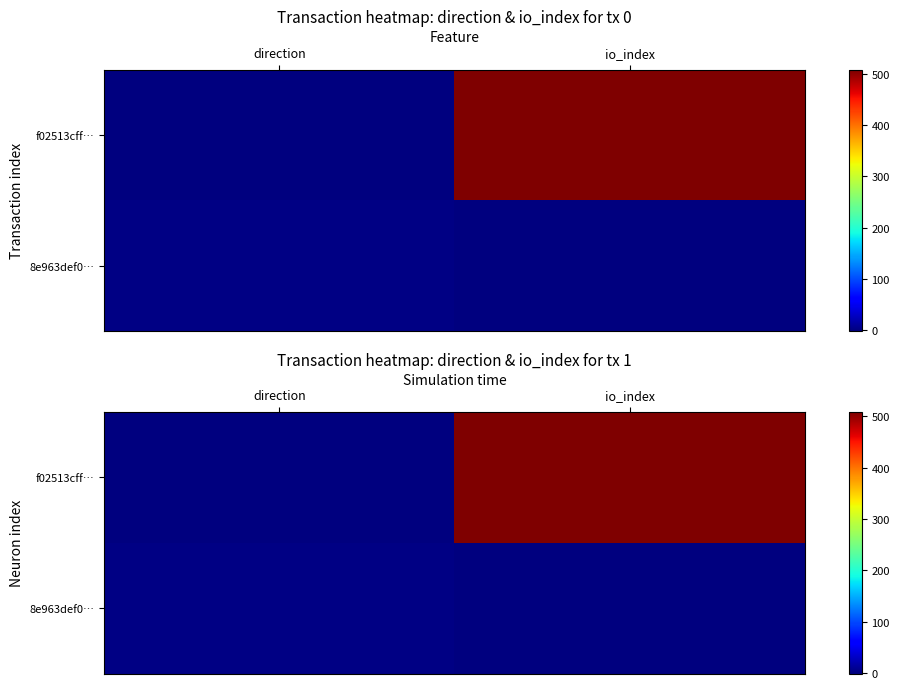

Is it true that f02513cff… equals -1 at direction?

False